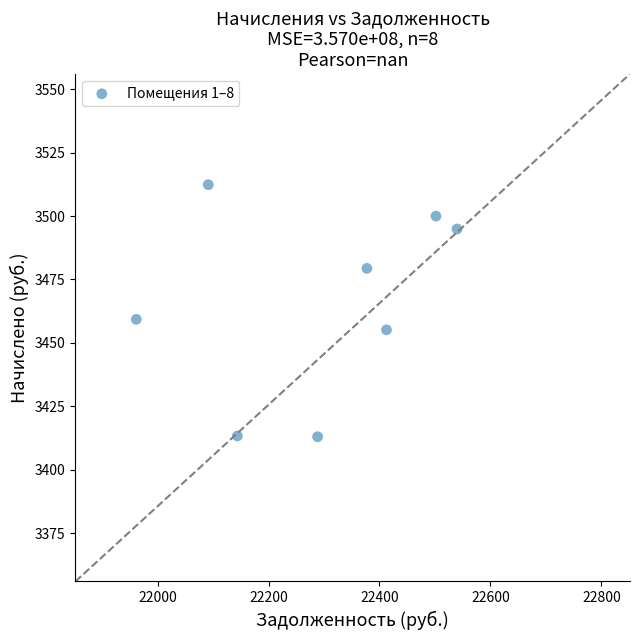

What Y value in the scatter plot is closest to 3462?

3459.3